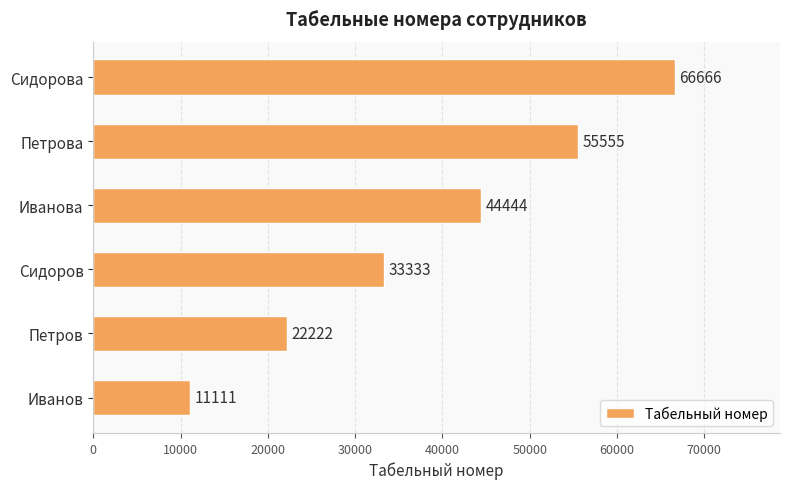

What is the change in value from Иванов to Сидоров?

+22222